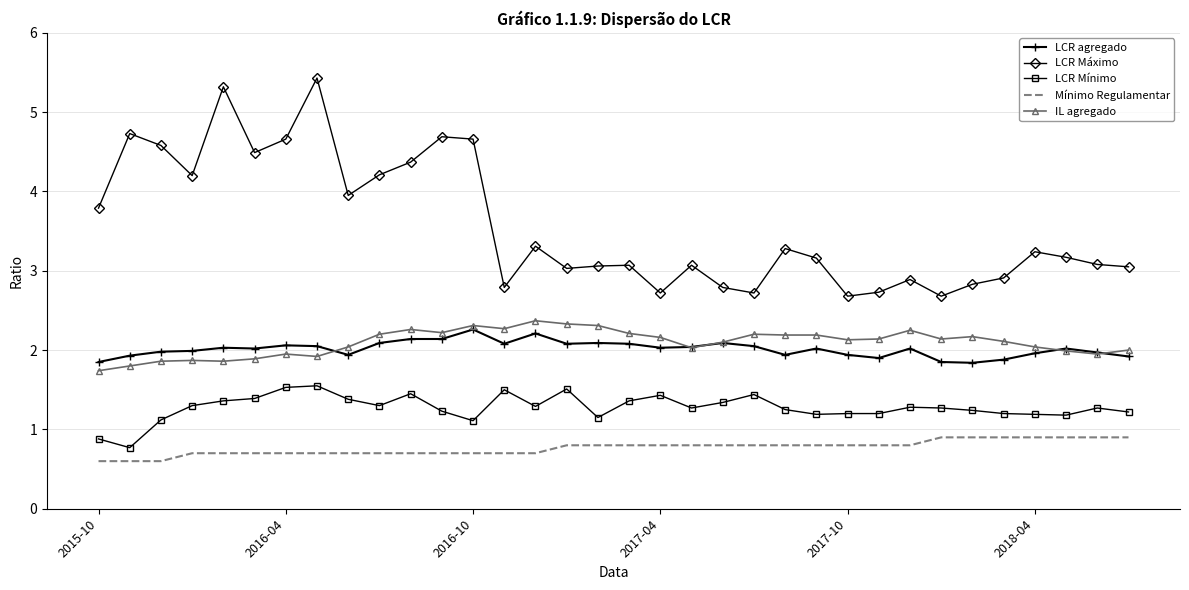

What is the average value of the LCR Mínimo series?

1.3